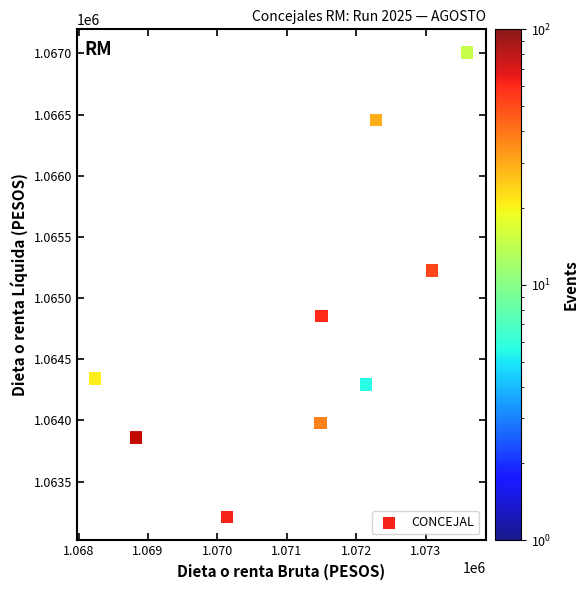

What Y value in the scatter plot is closest to 1065107?

1065226.0